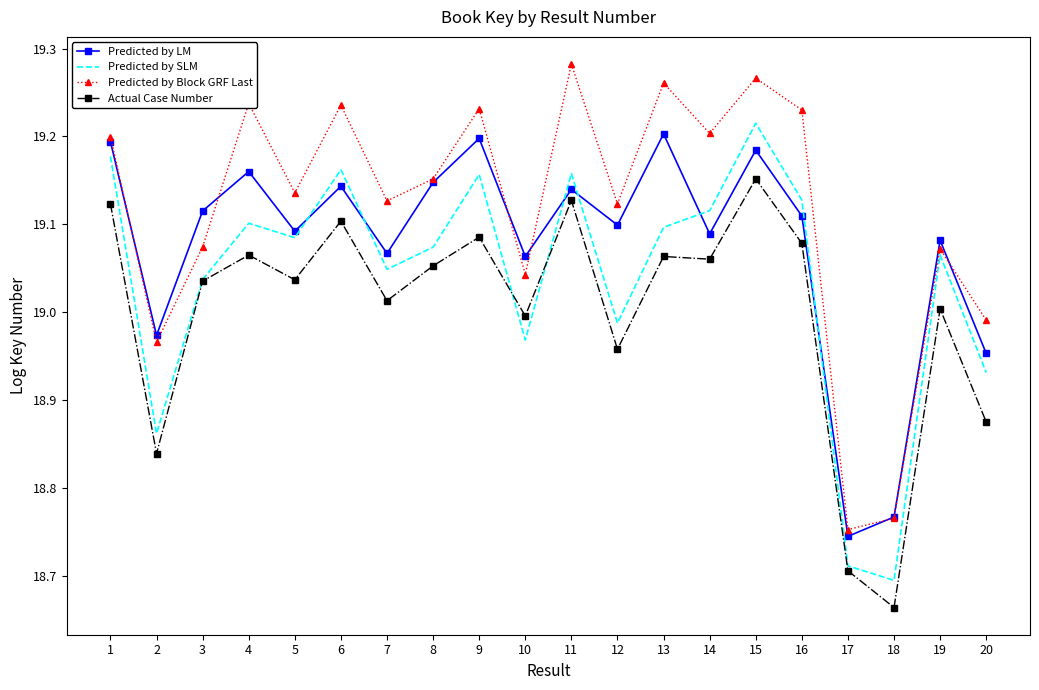

At which category is the sum across all series the highest?

15